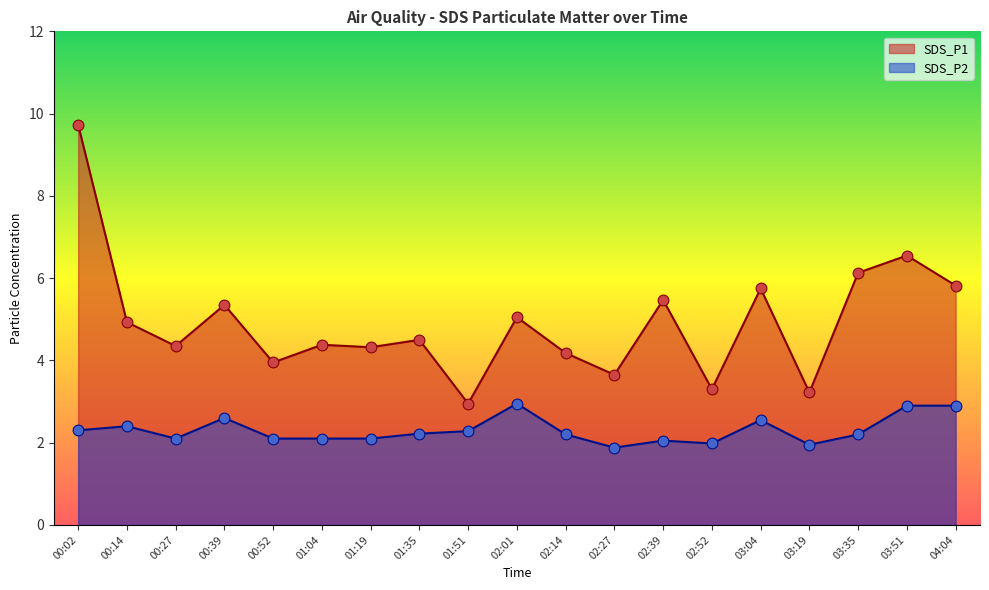

What is the total value across all series at 00:27?

6.4